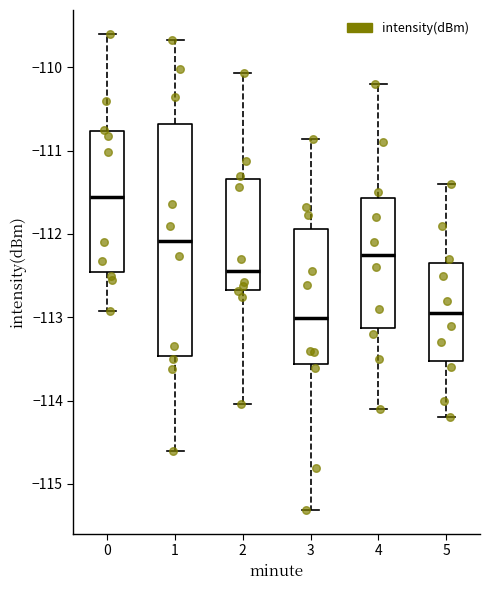

Which box is the tallest, from its lower edge to its upper edge?

1